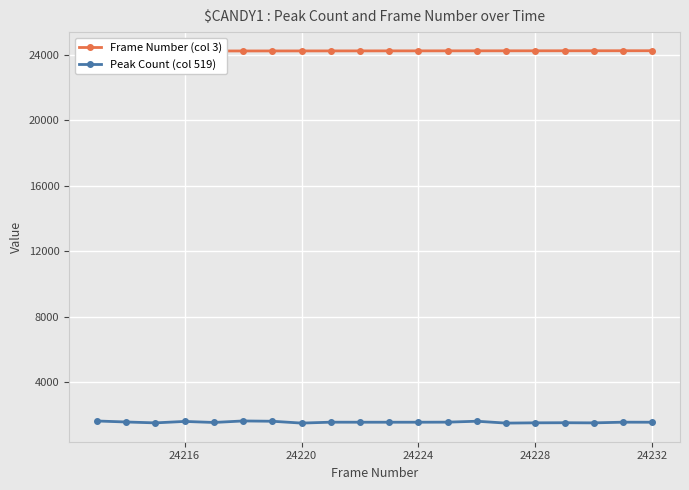

Reading left to right, extract all data points from this chart.

Frame Number (col 3): 24213	24214	24215	24216	24217	24218	24219	24220	24221	24222	24223	24224	24225	24226	24227	24228	24229	24230	24231	24232
Peak Count (col 519): 1636	1575	1521	1609	1546	1638	1620	1508	1563	1561	1561	1561	1565	1621	1507	1524	1530	1521	1563	1560